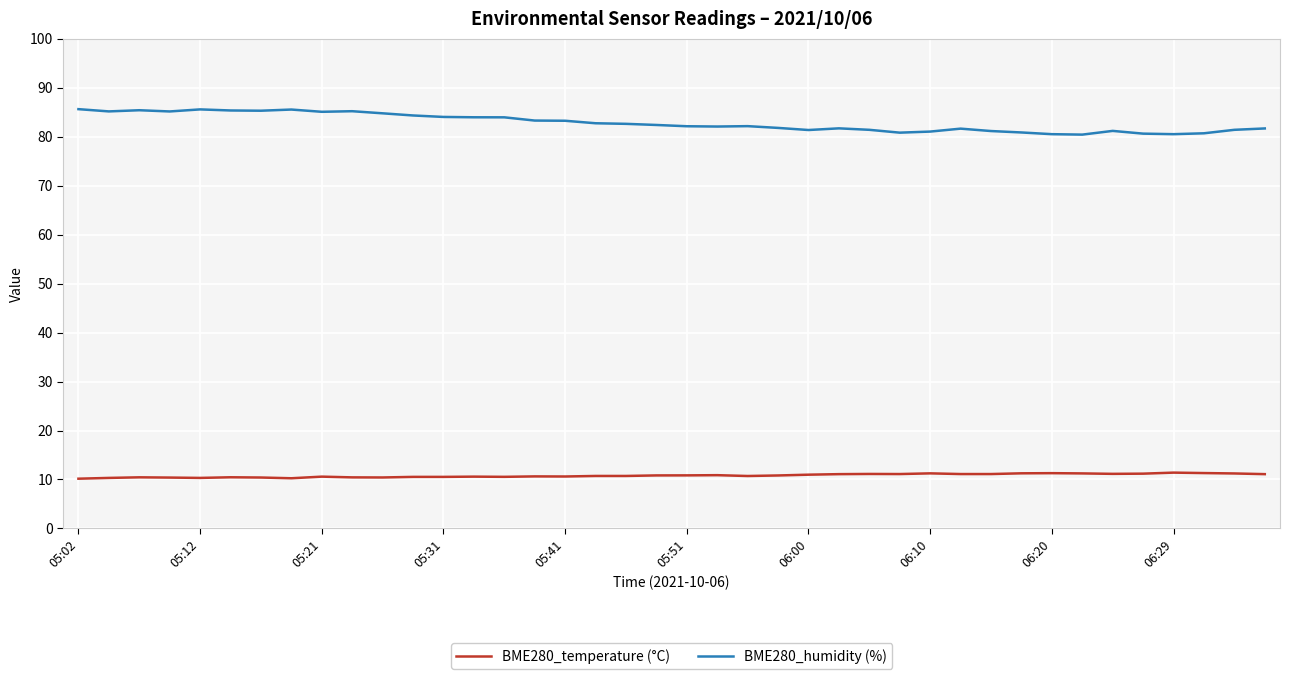

What is the minimum value for BME280_humidity (%)?

80.4